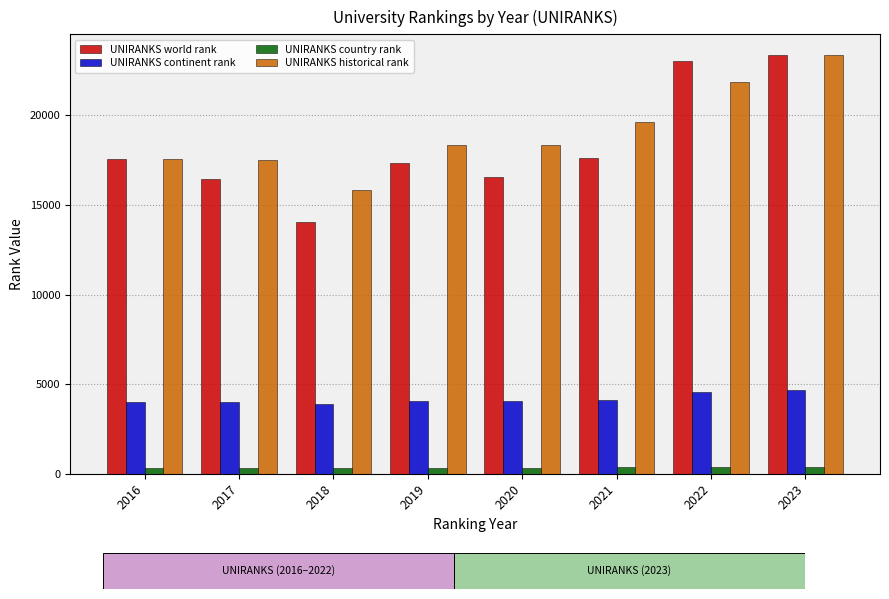

True or false: UNIRANKS continent rank has a value of 2342.4 at 2016.

False